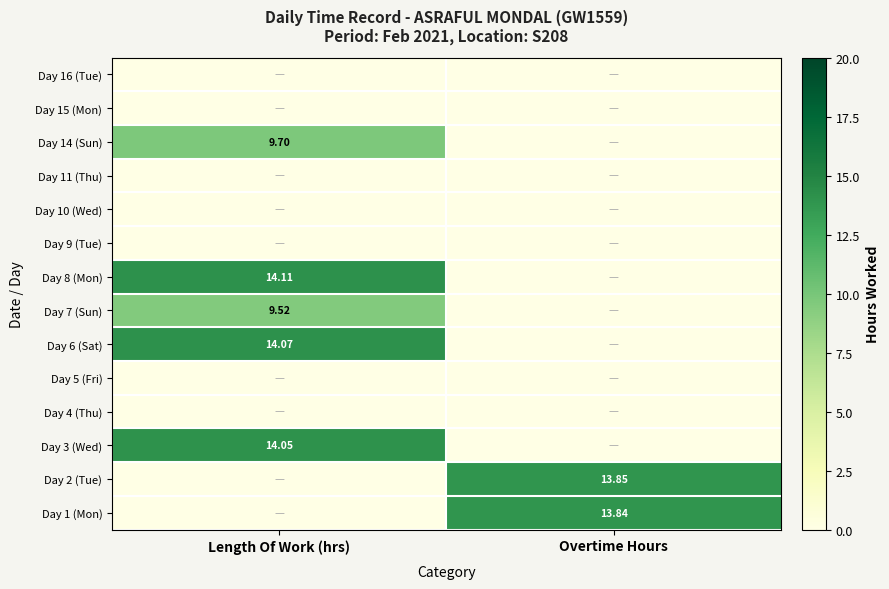

What is the difference between the maximum and minimum values in the Day 8 (Mon) series?

14.1